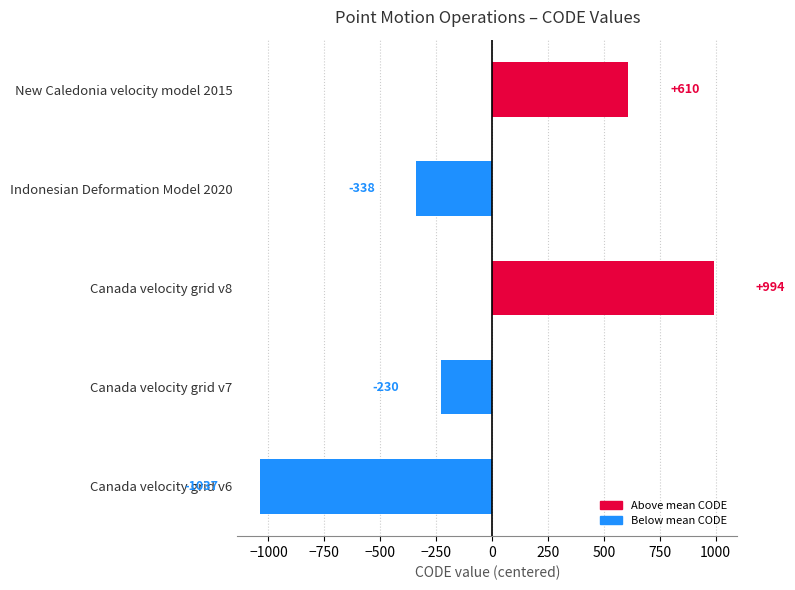

Which label corresponds to the smallest value in the chart?

Canada velocity grid v6